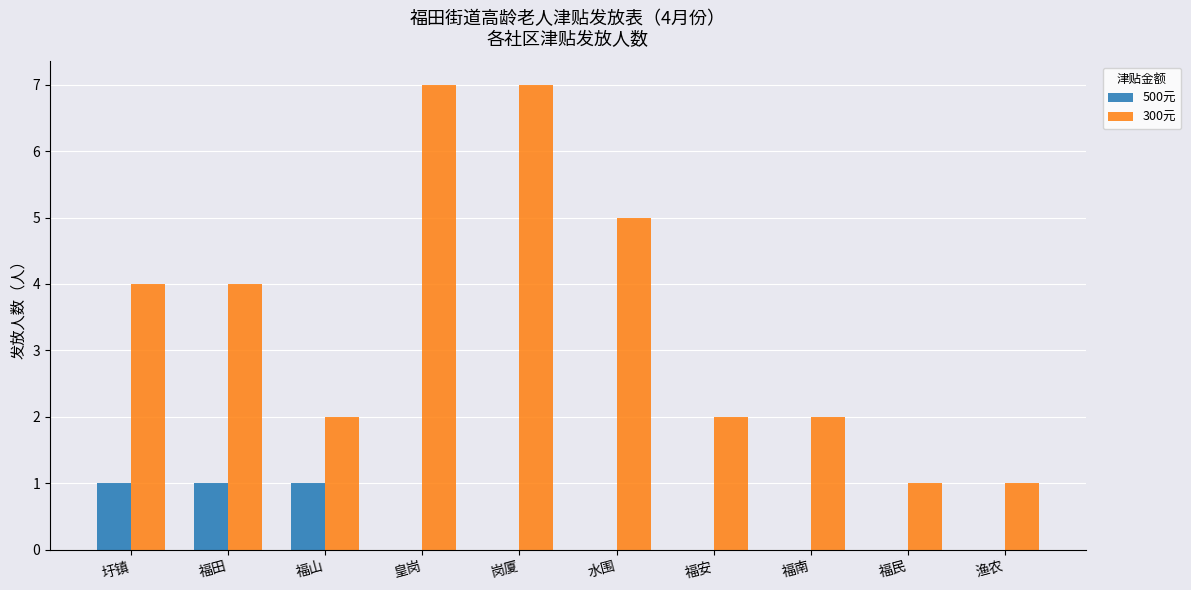

What is the maximum value shown in the chart?

7